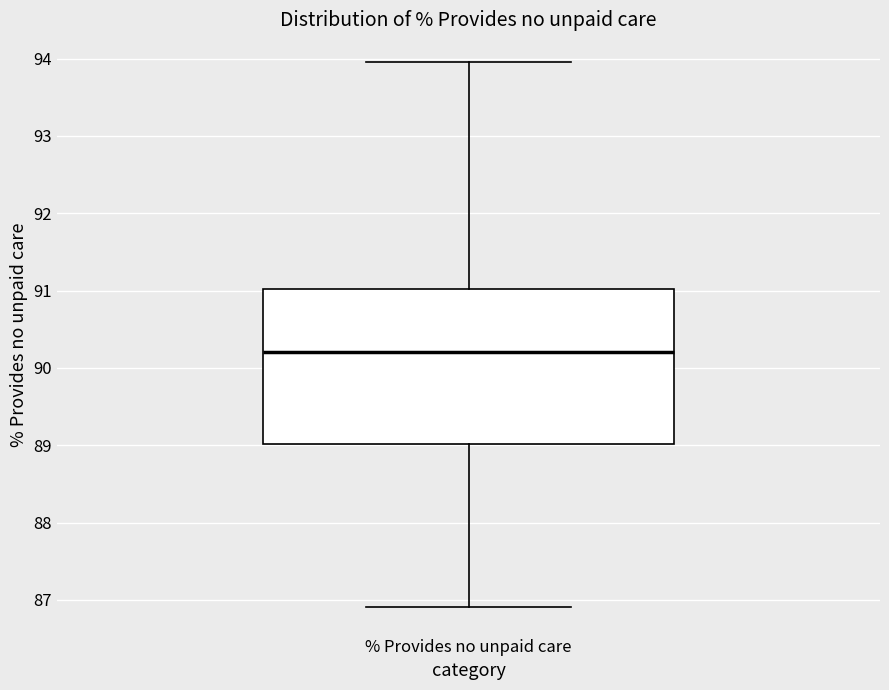

Read this box plot against the y-axis: the position of the median line, the range covered by the box, and the ends of both whiskers. The values are not printed on the chart, so give them approximately, as read against the axis.

median 90.2, box 89.0 to 91.0, whiskers 86.9 to 94.0